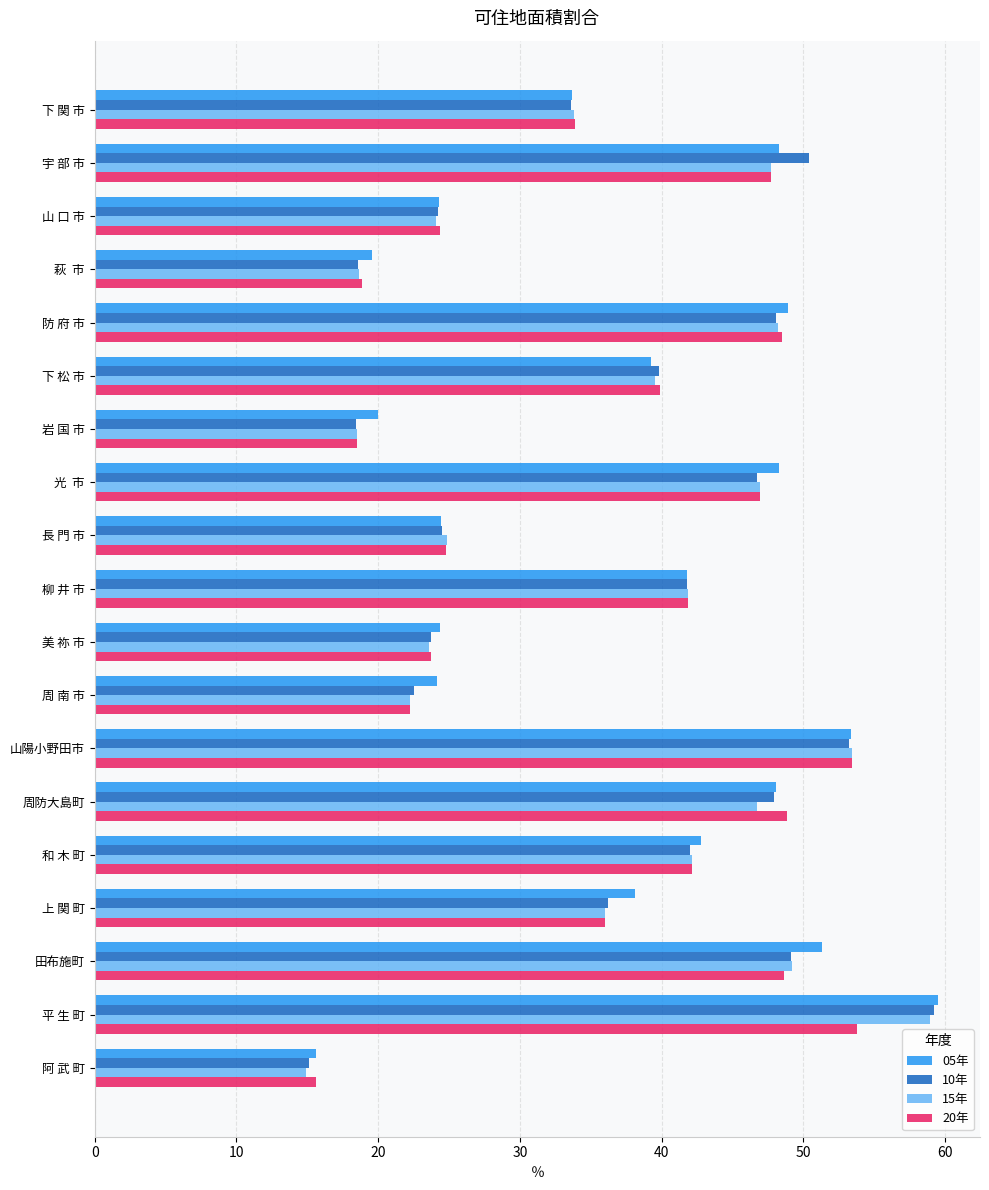

Where is 10年 nearest to the value 37?

上 関 町